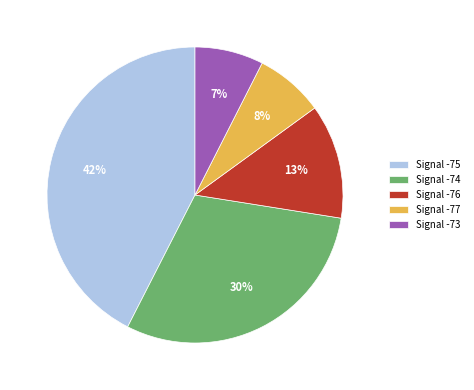

Combined, do Signal -75 and Signal -74 account for over 50%?

Yes